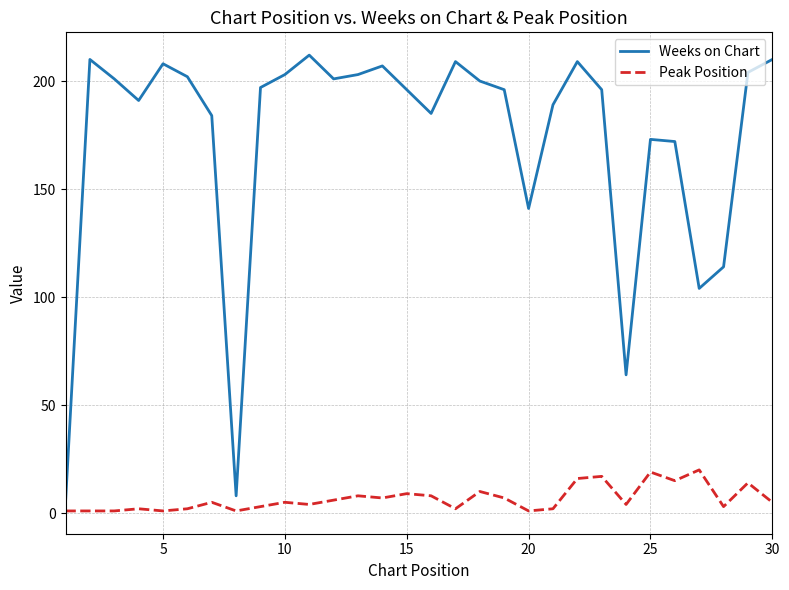

Does the chart have visible grid lines?

Yes